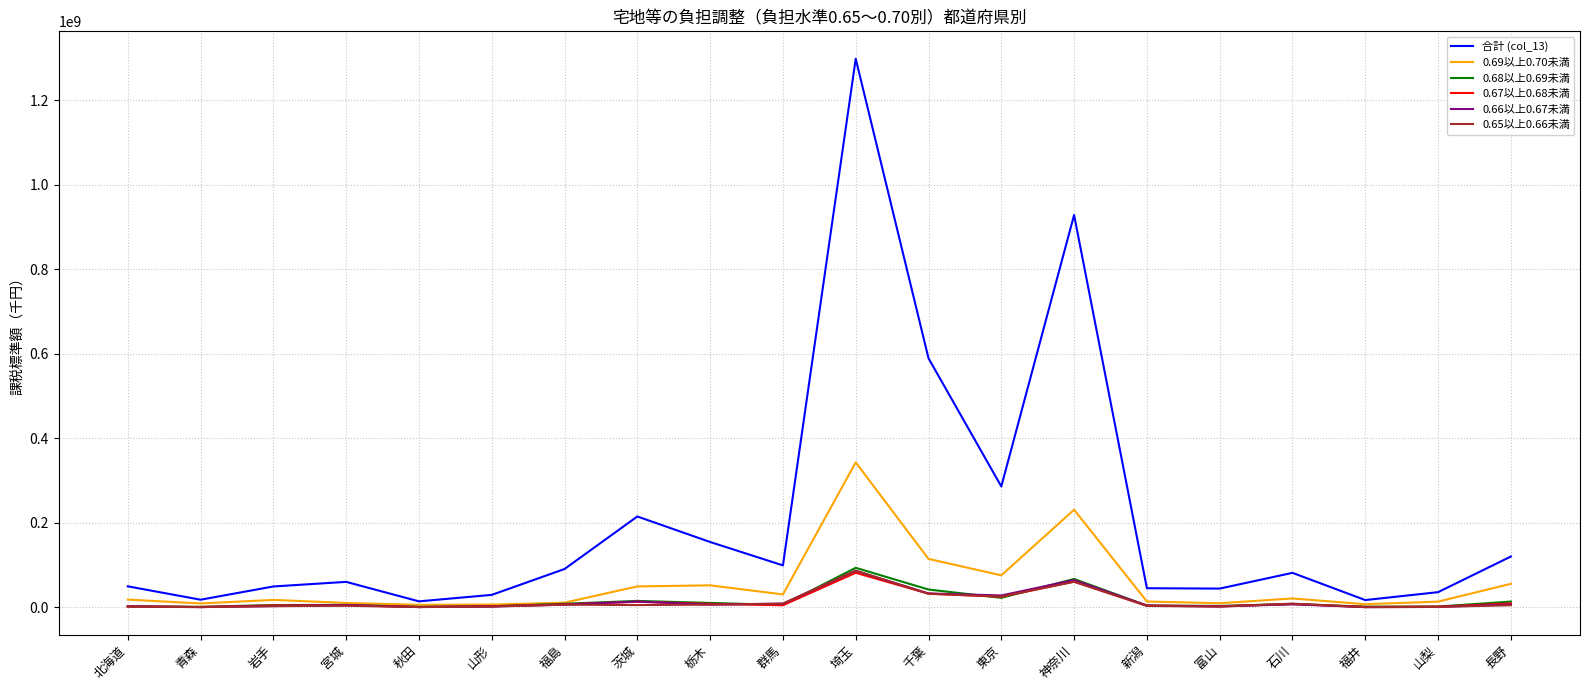

What is the difference between the highest and lowest values at 千葉?

557228357